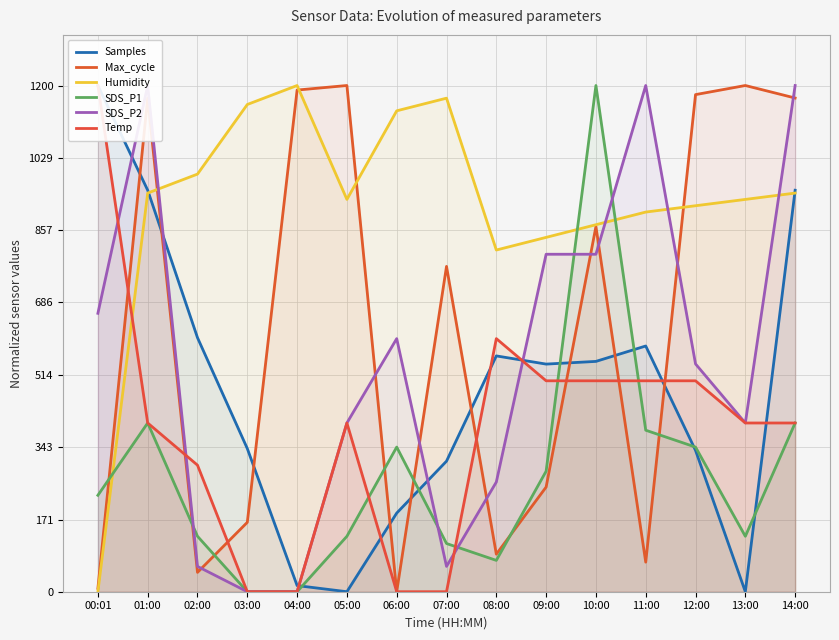

How many values in the Samples series exceed 539?

8